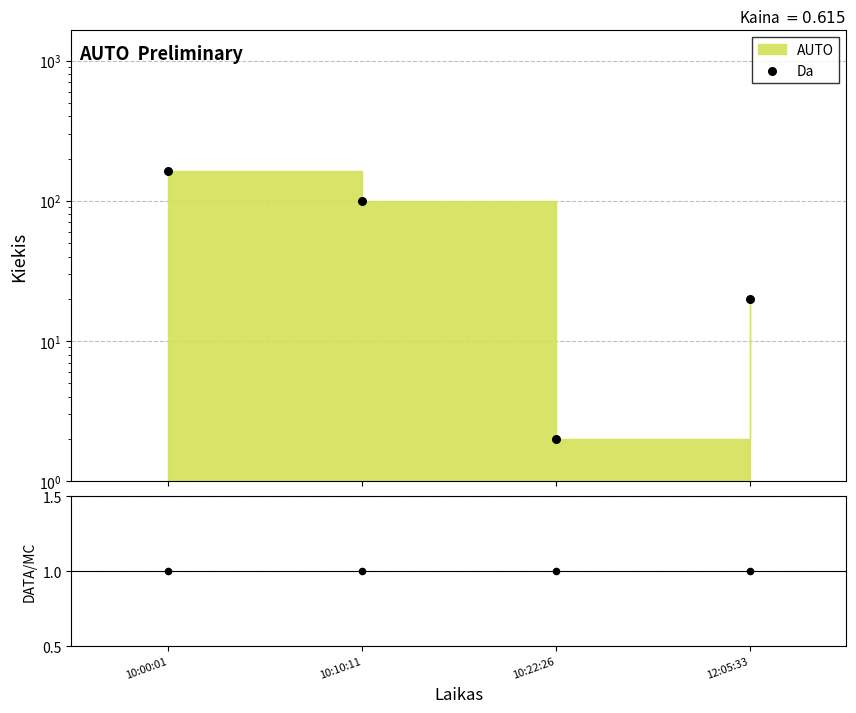

Which series reaches the minimum Y coordinate?

DATA/MC